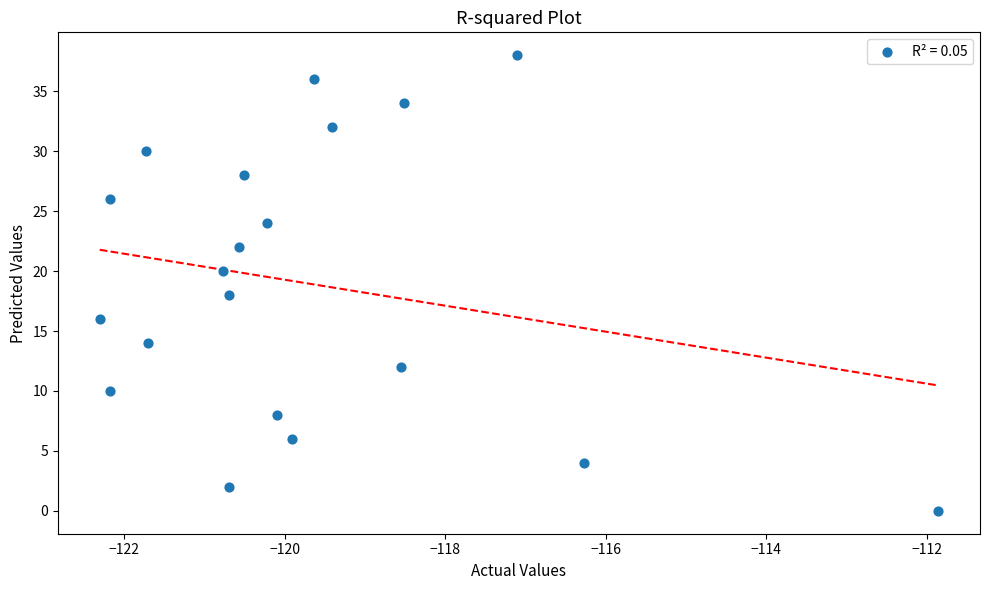

What is the range of Y values (max minus min)?

38